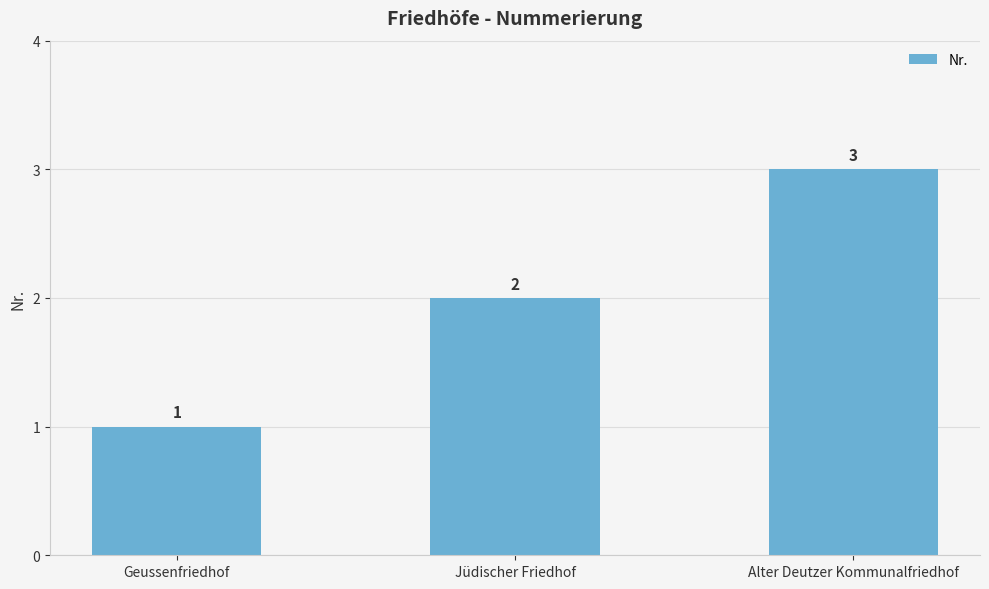

What is the change in value from Geussenfriedhof to Jüdischer Friedhof?

+1